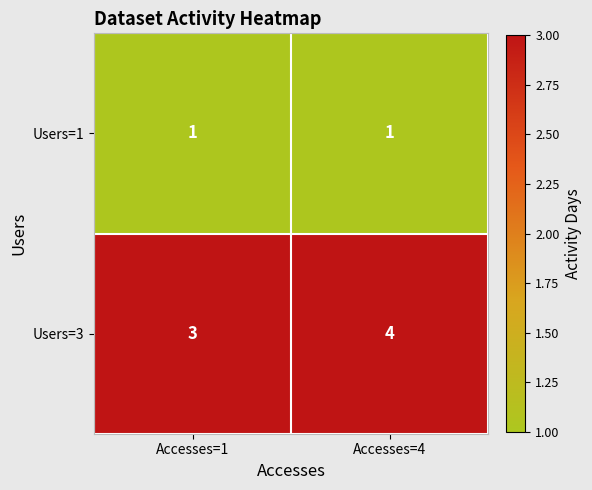

Where is Users=3 nearest to the value 3?

Accesses=1